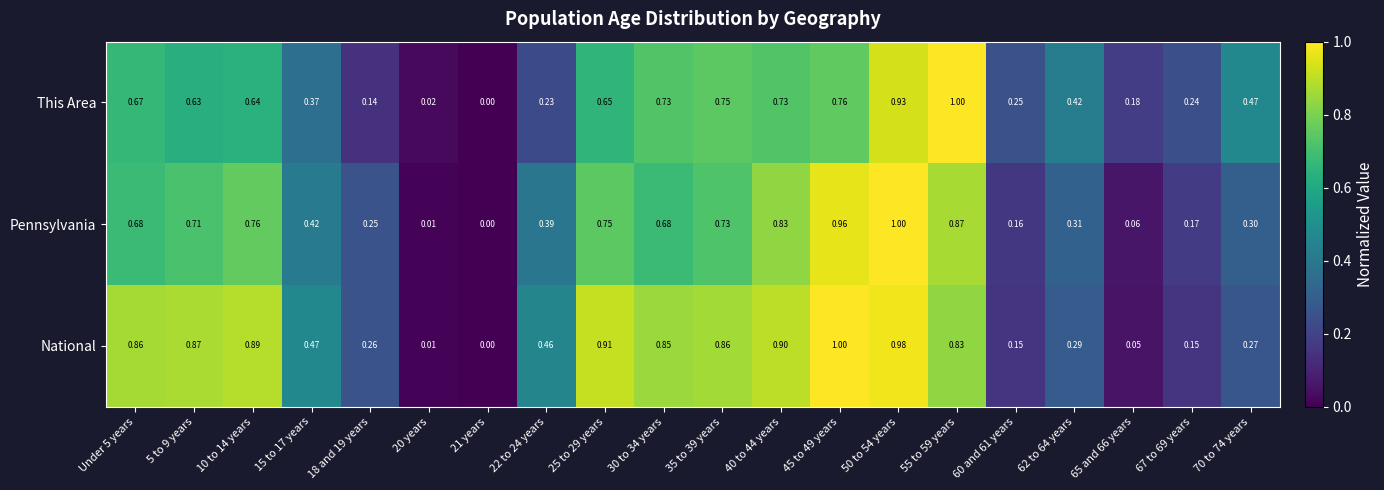

Which series changed the most between 20 years and 70 to 74 years?

This Area